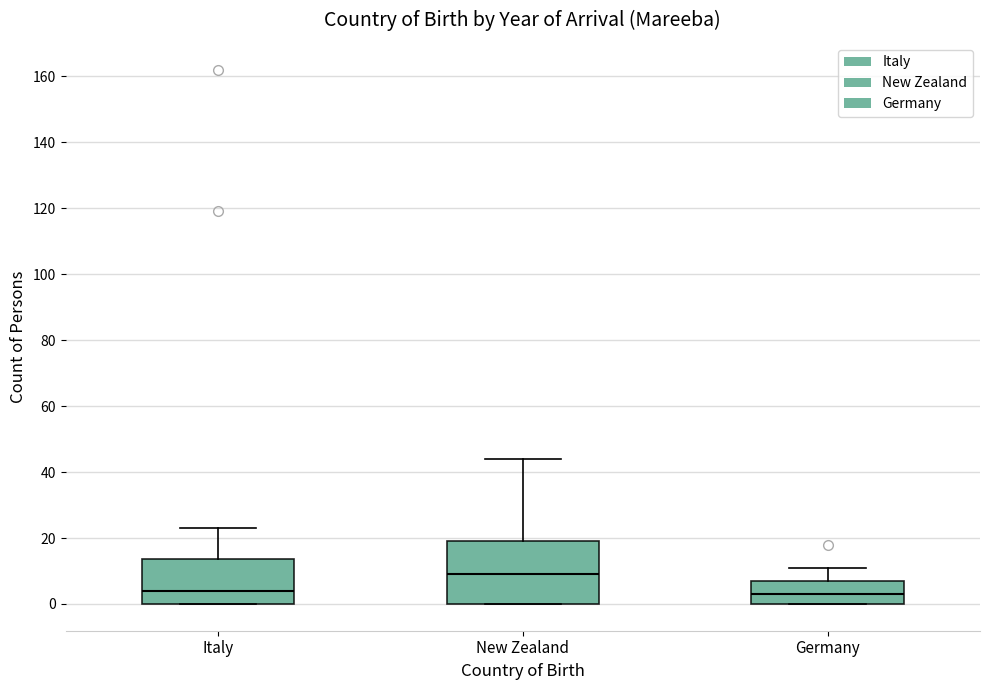

Which box has the highest median line?

New Zealand